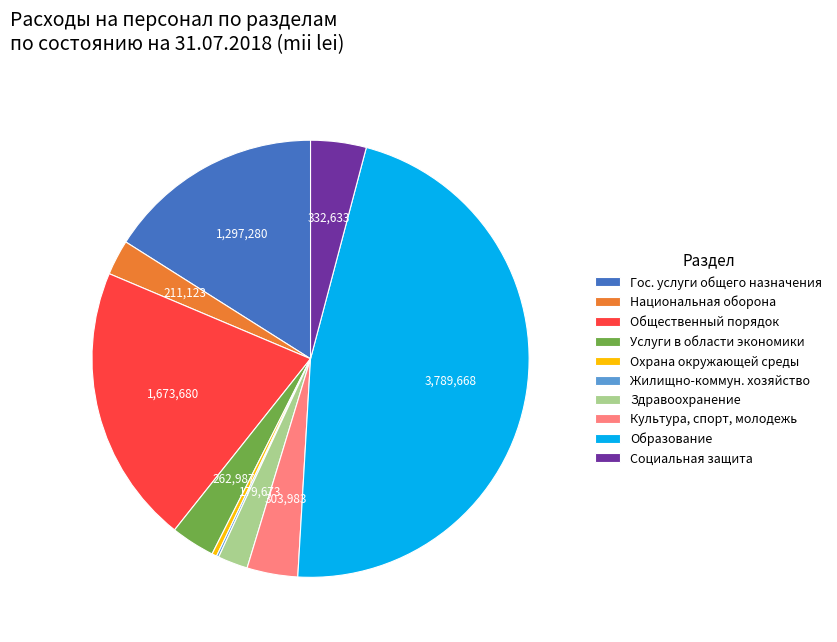

What is the ratio of the value at Здравоохранение to the value at Культура, спорт, молодежь?

0.6